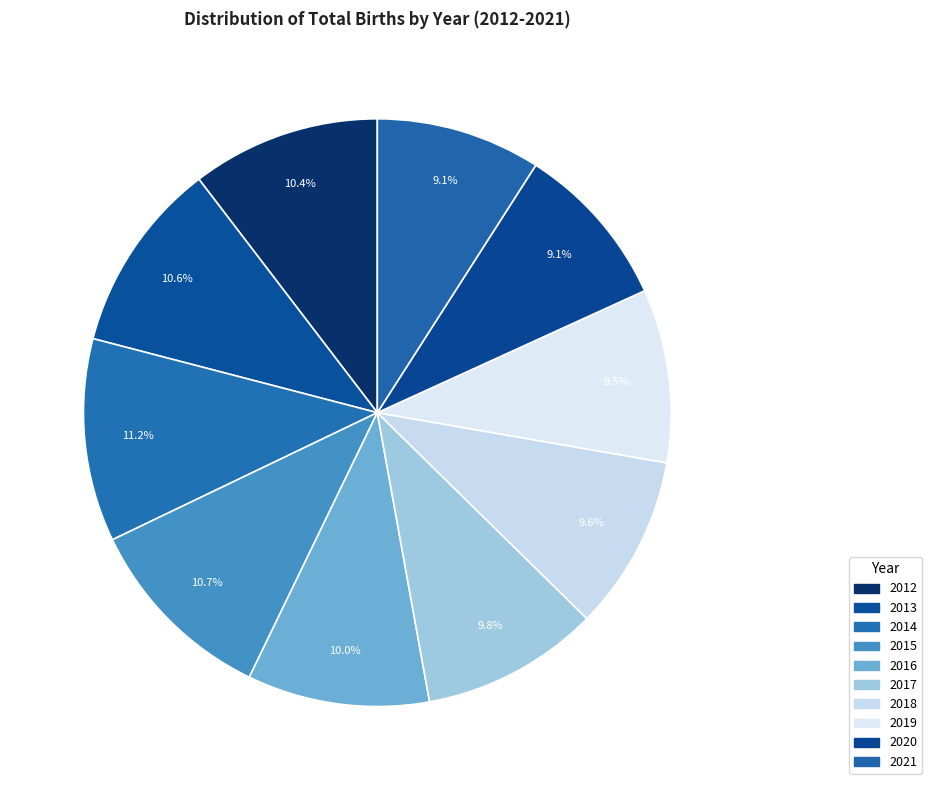

What percentage is the 2012 slice, to the nearest percent?

10%